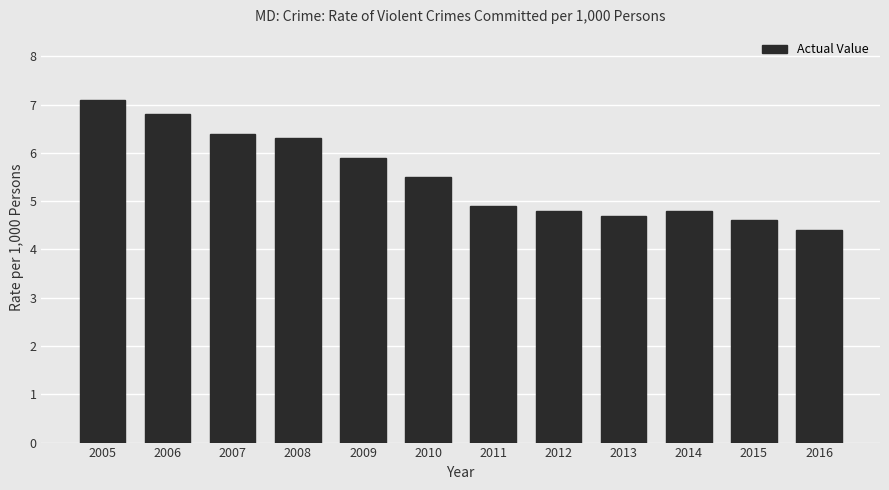

The chart shows a value of 1.5 at 2005. True or false?

False